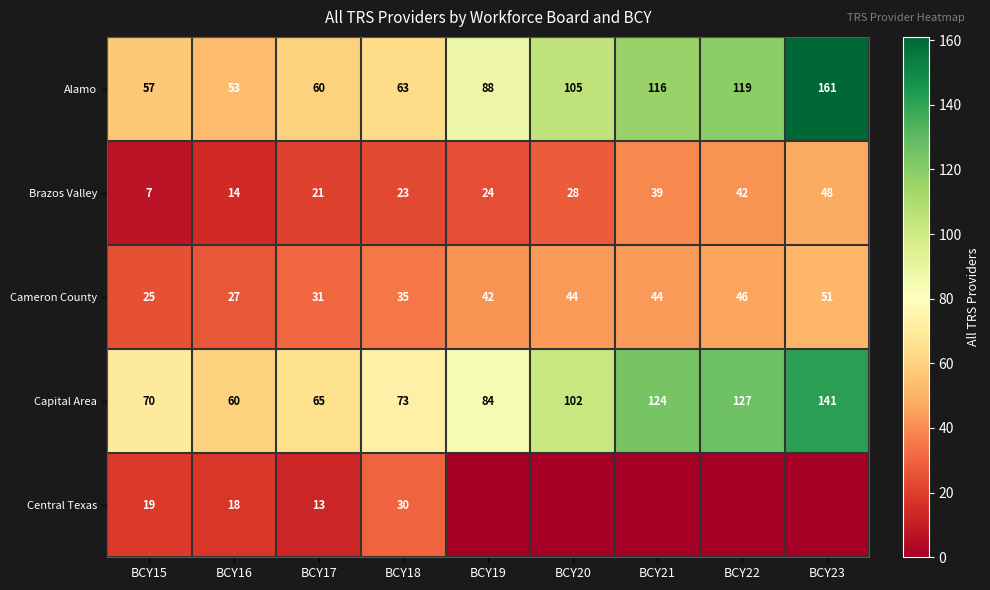

What is the difference between the Brazos Valley values at BCY18 and BCY23?

25